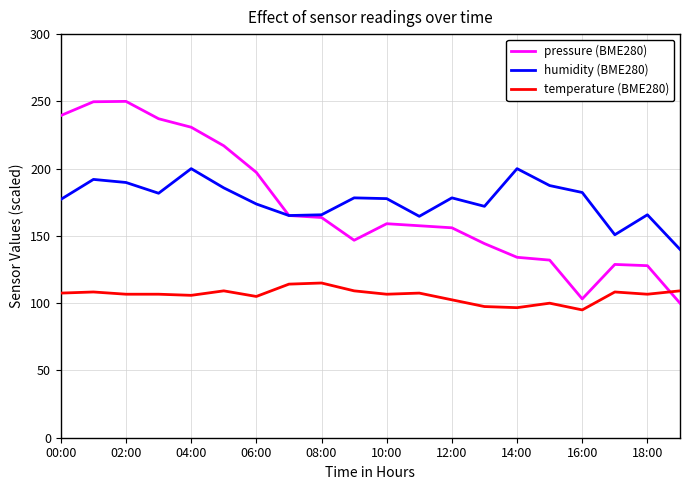

What is the difference between the second highest and minimum values in the humidity (BME280) series?

60.0